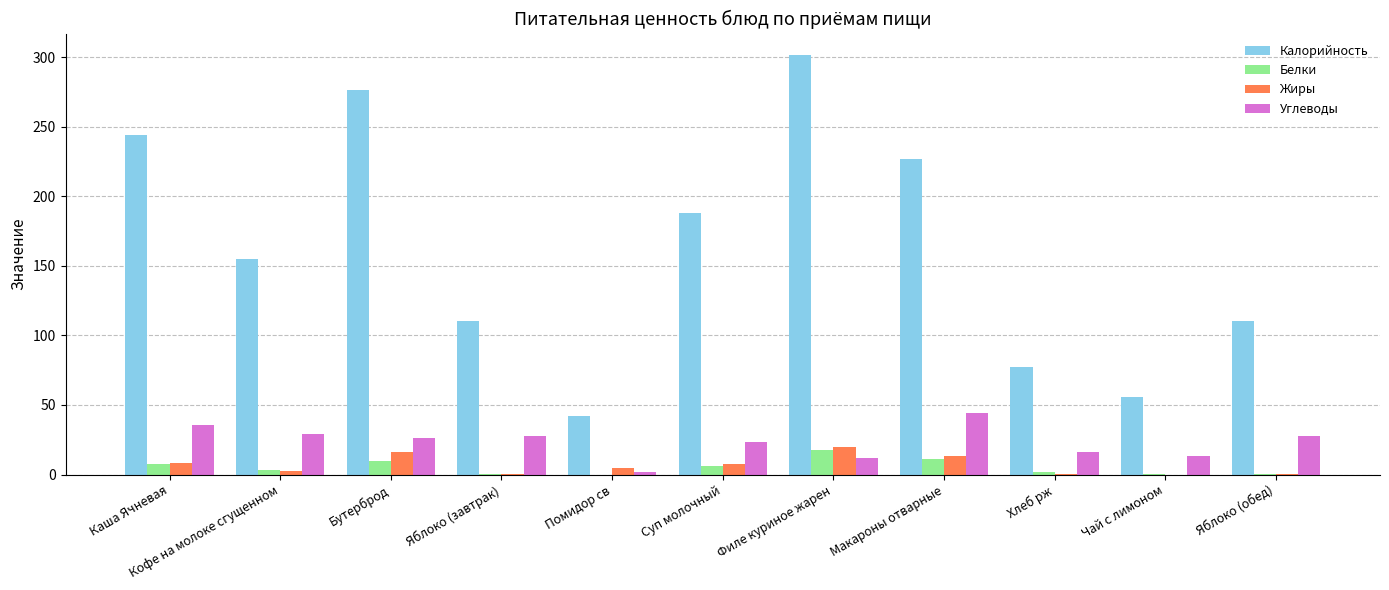

How many data points does each series have?

11